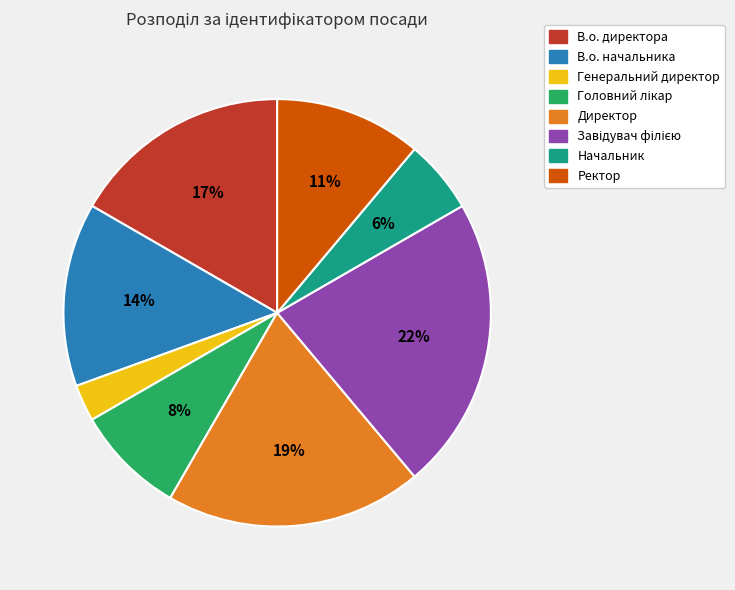

Is the sum of Директор and Ректор greater than half?

No